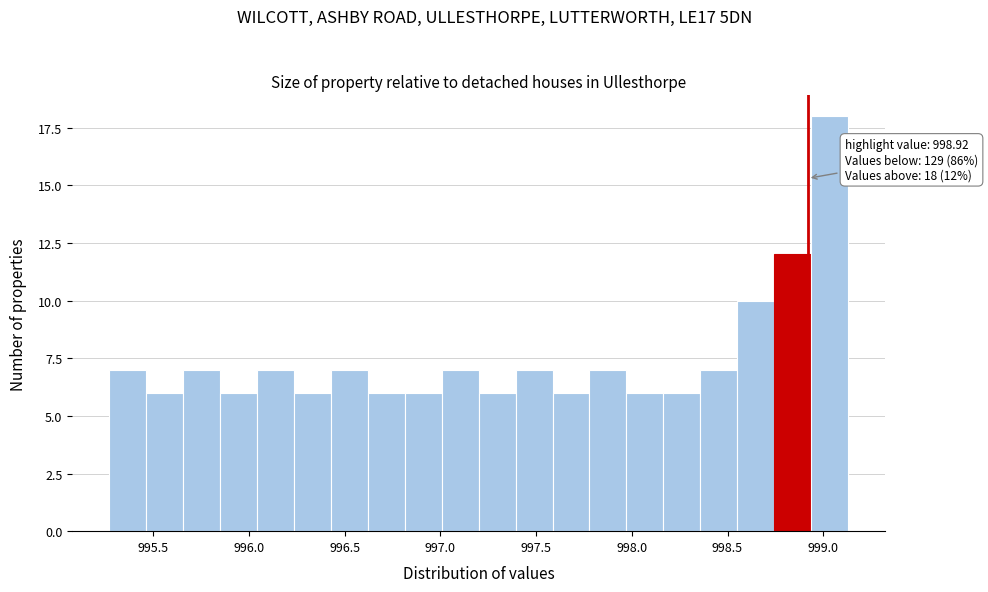

Read against the x-axis, roughly where is the centre of the tallest bar?

999.05